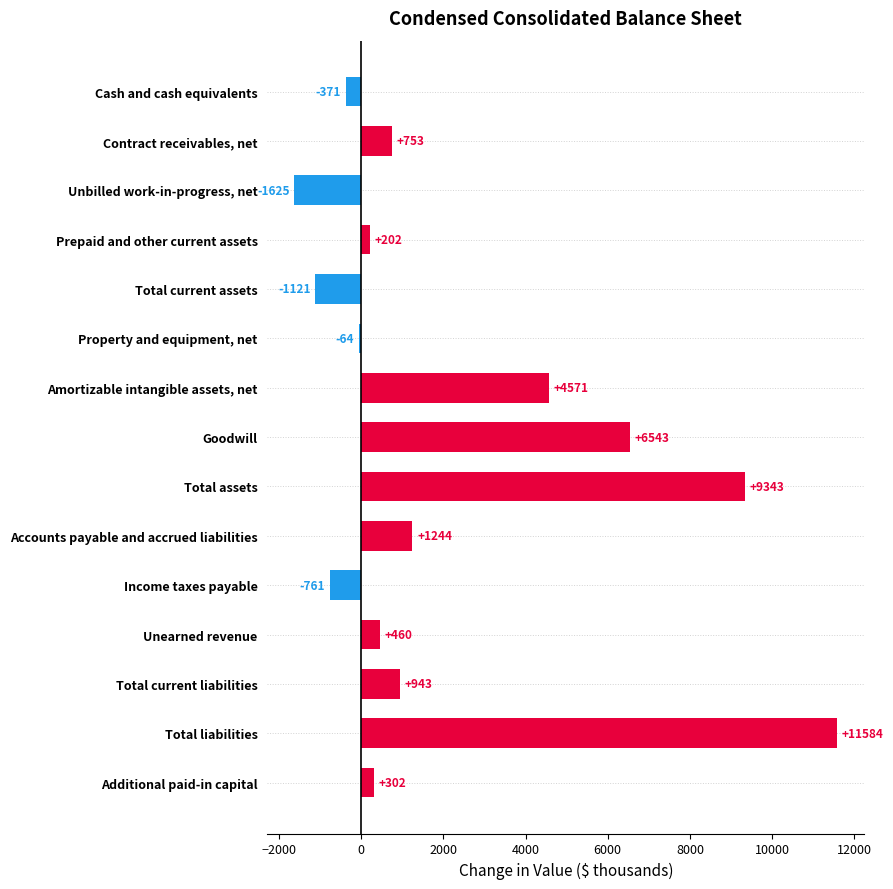

Does the chart contain stacked bars?

No